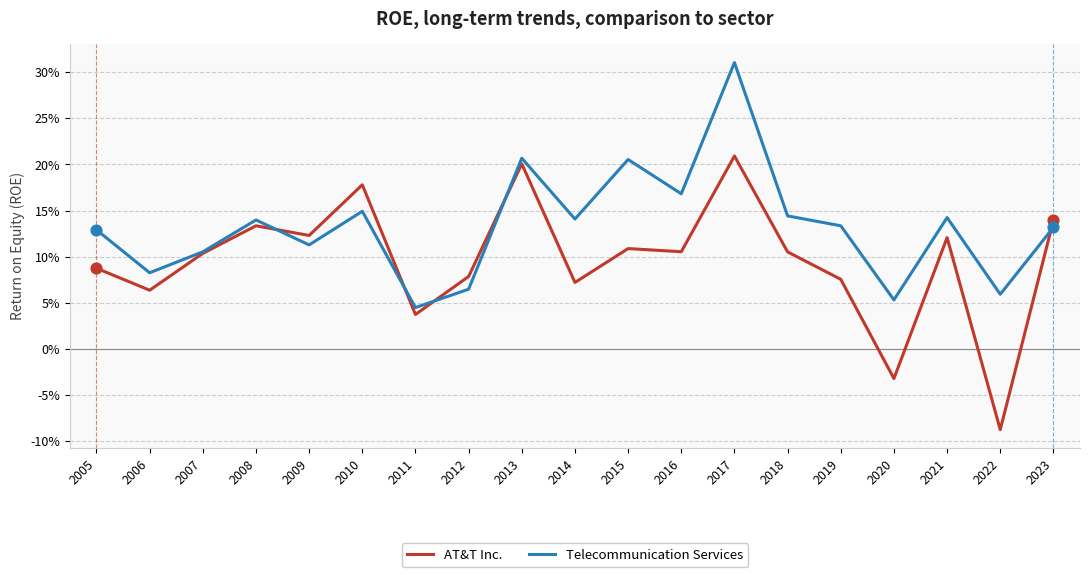

At which category is the sum across all series the highest?

2017